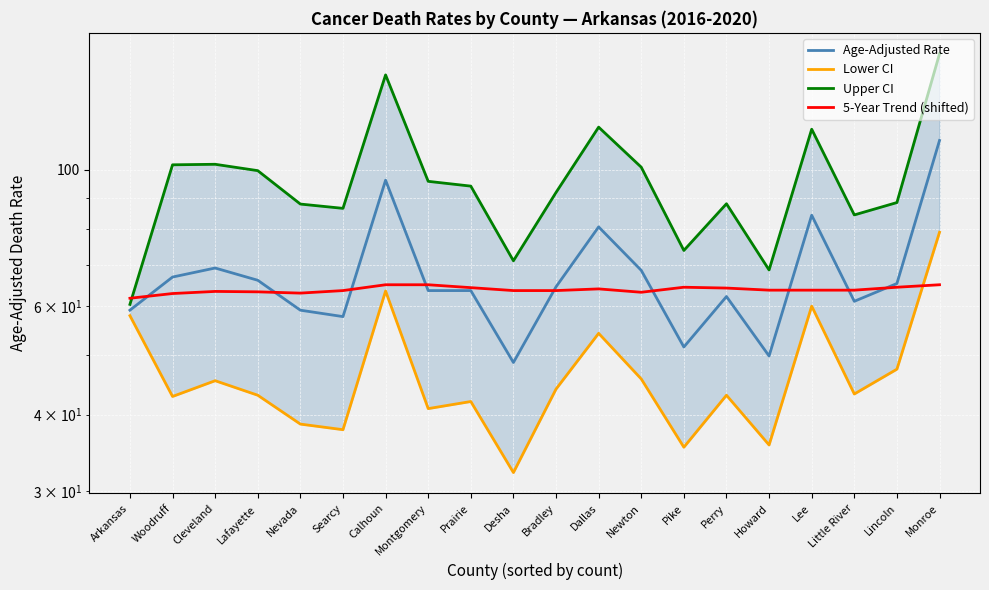

Is the value of 5-Year Trend (shifted) at Calhoun greater than the value of Lower CI at Bradley?

Yes